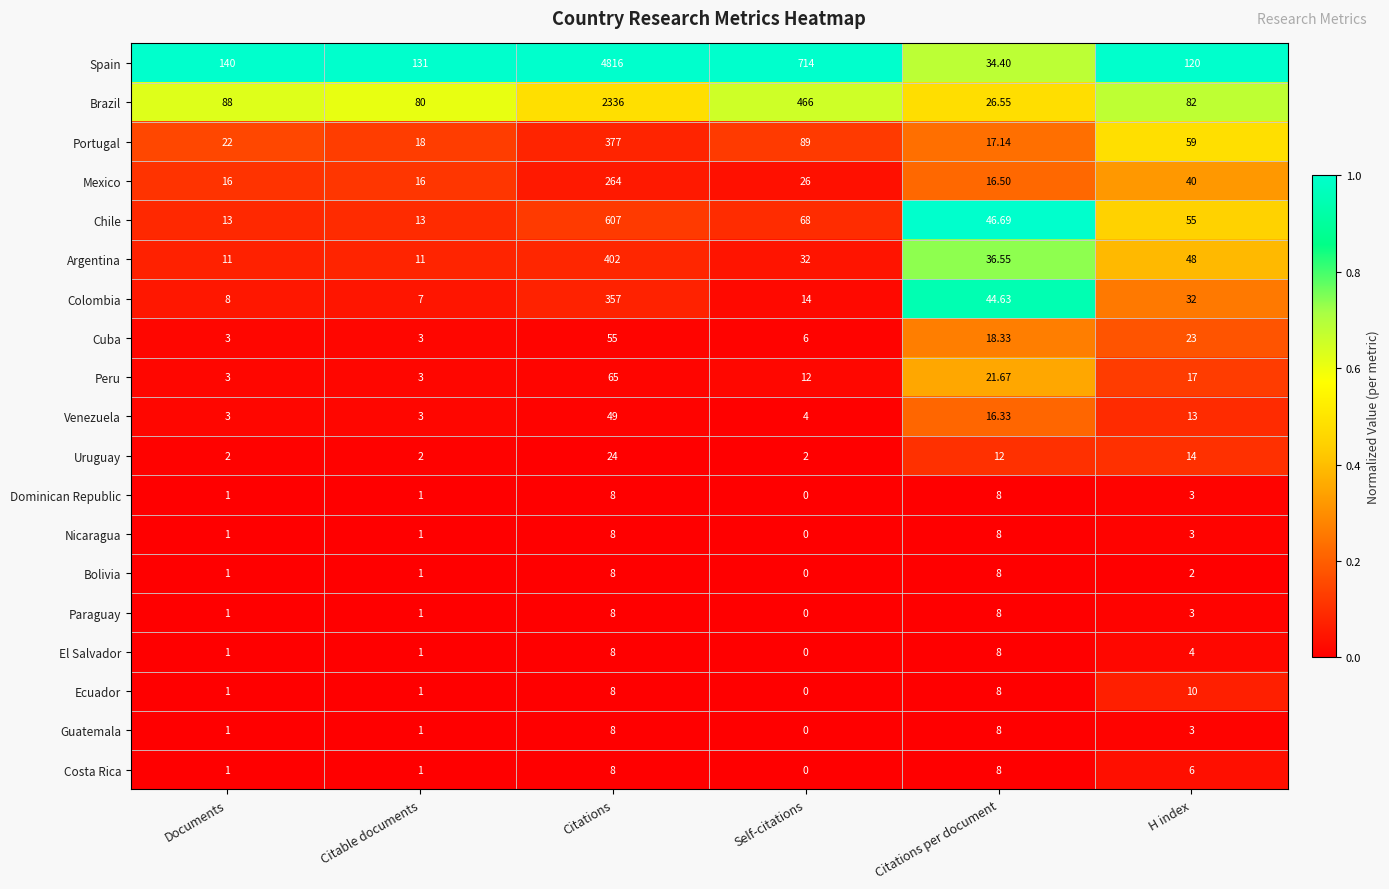

Between Documents and Citable documents, which series saw the biggest shift?

Spain